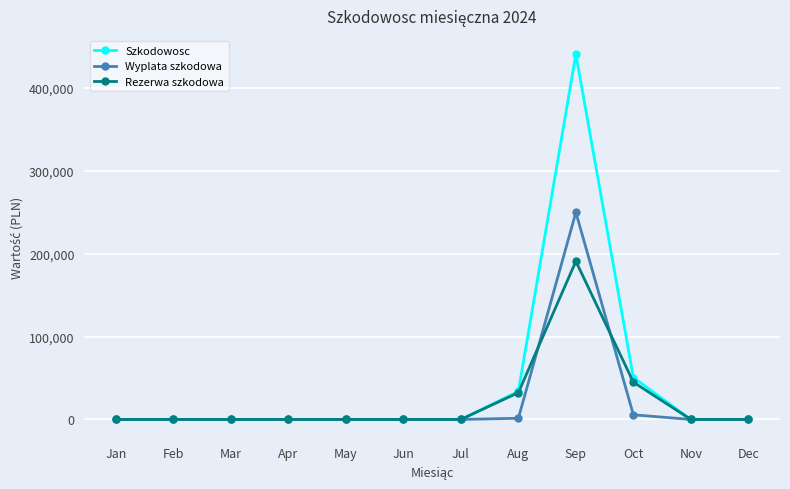

What is the difference between the maximum and minimum values in the Rezerwa szkodowa series?

190920.0